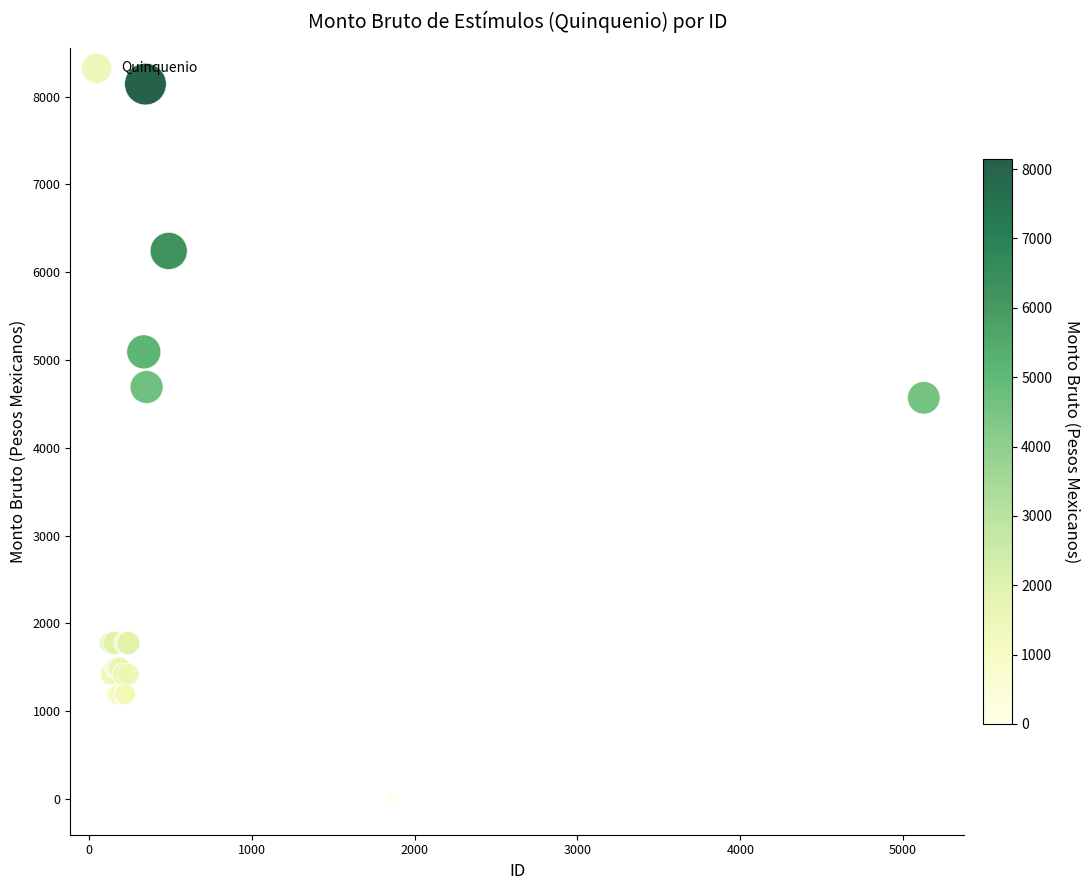

What Y value in the scatter plot is closest to 4071?

4570.1